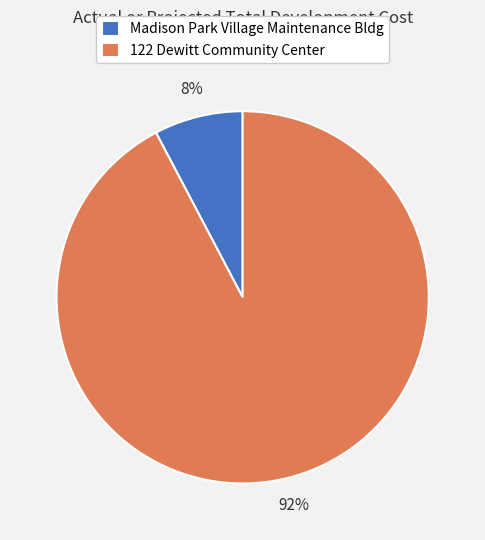

Count the number of slices in the pie.

2